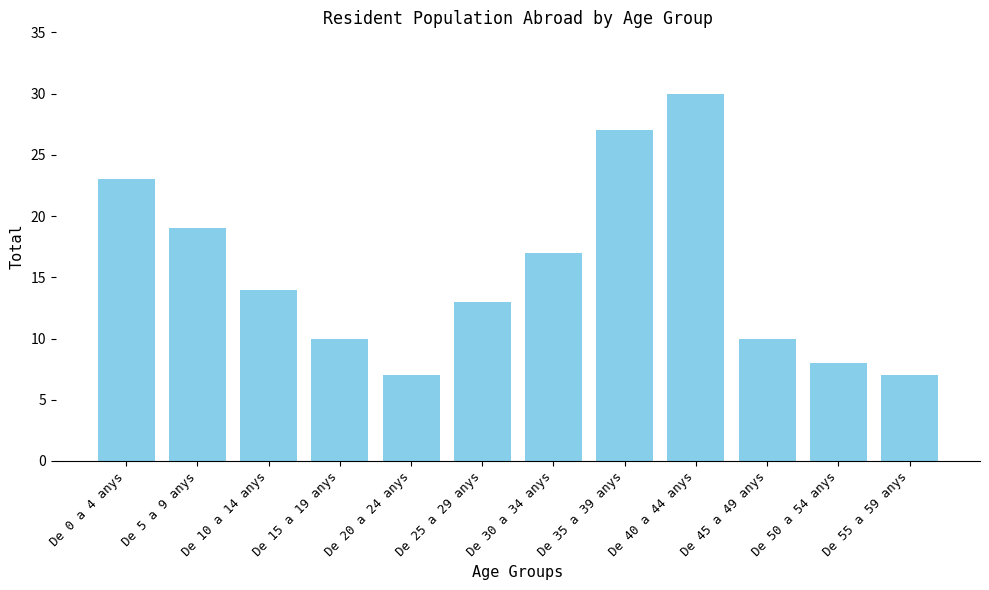

Between De 50 a 54 anys and De 25 a 29 anys, which is larger?

De 25 a 29 anys